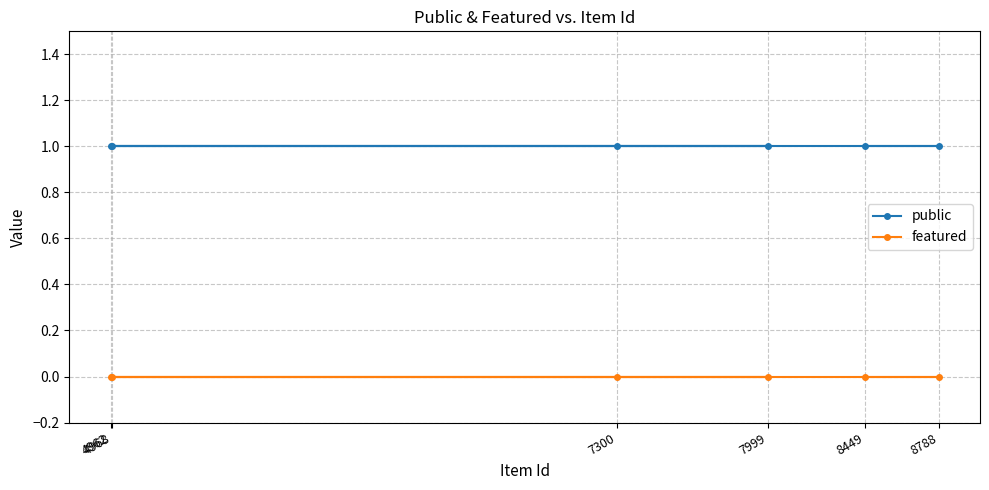

Reading right to left, what are all the values shown in this chart?

public: 1	1	1	1	1	1
featured: 0	0	0	0	0	0